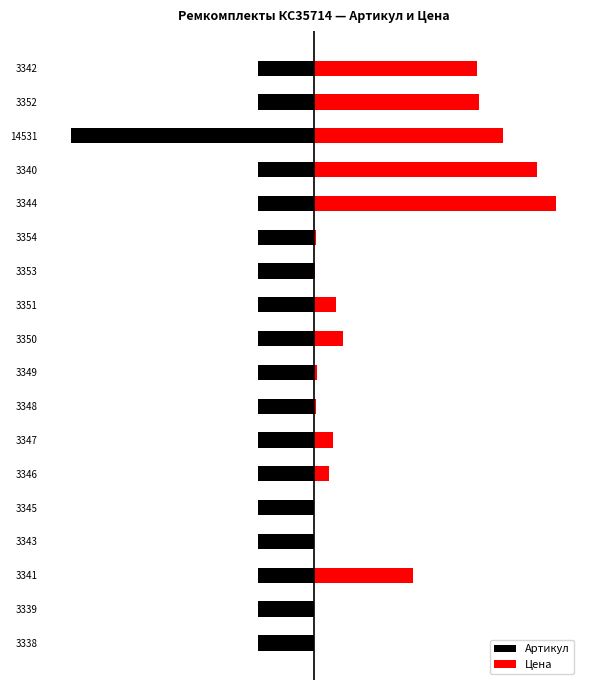

List the labels in order of Артикул value, smallest first.

14531, 3354, 3353, 3352, 3351, 3350, 3349, 3348, 3347, 3346, 3345, 3344, 3343, 3342, 3341, 3340, 3339, 3338